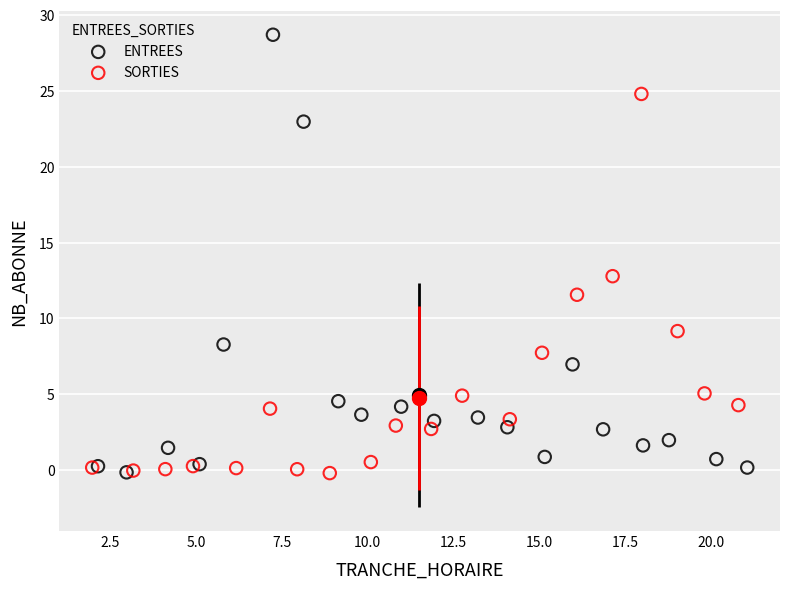

Which series has the widest spread of Y values?

ENTREES